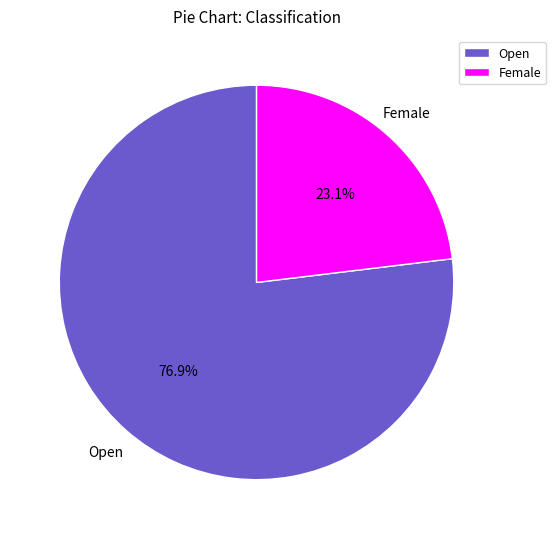

What portion of the pie excludes Open?

23.1%